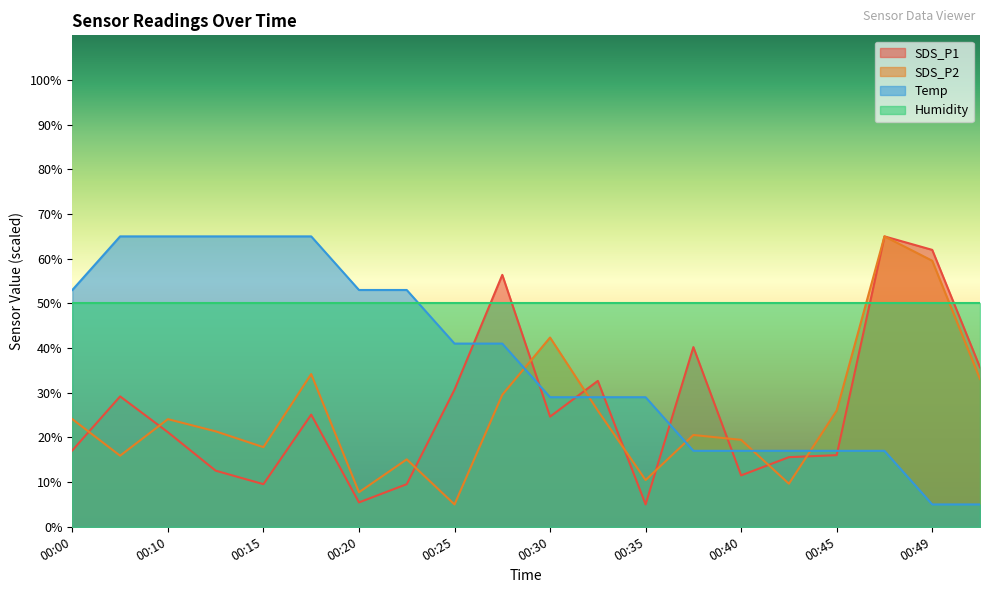

What is the sum of all SDS_P1 values?

525.0